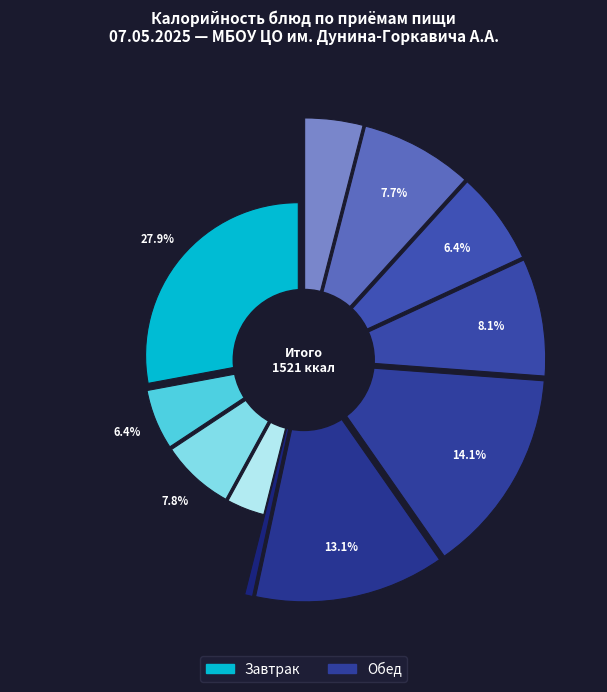

To the nearest percent, what is the average slice percentage?

9%